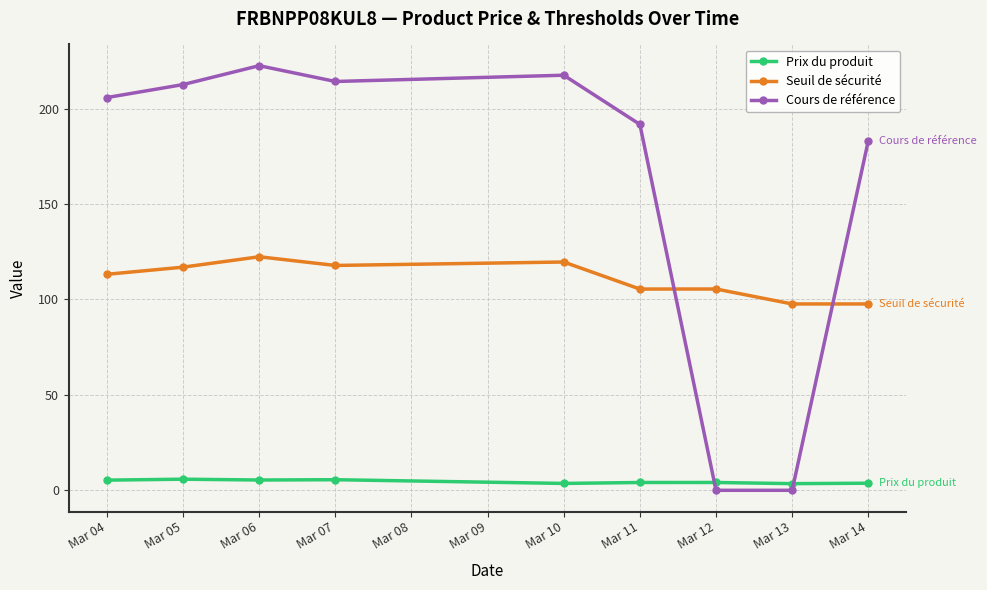

What is the minimum value for Seuil de sécurité?

97.6